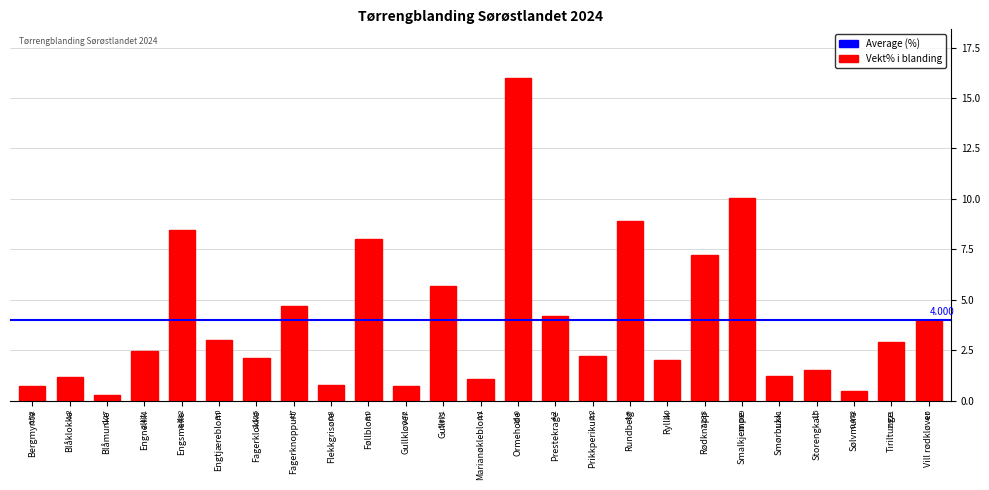

At which label does the data first exceed 2?

Engnellik